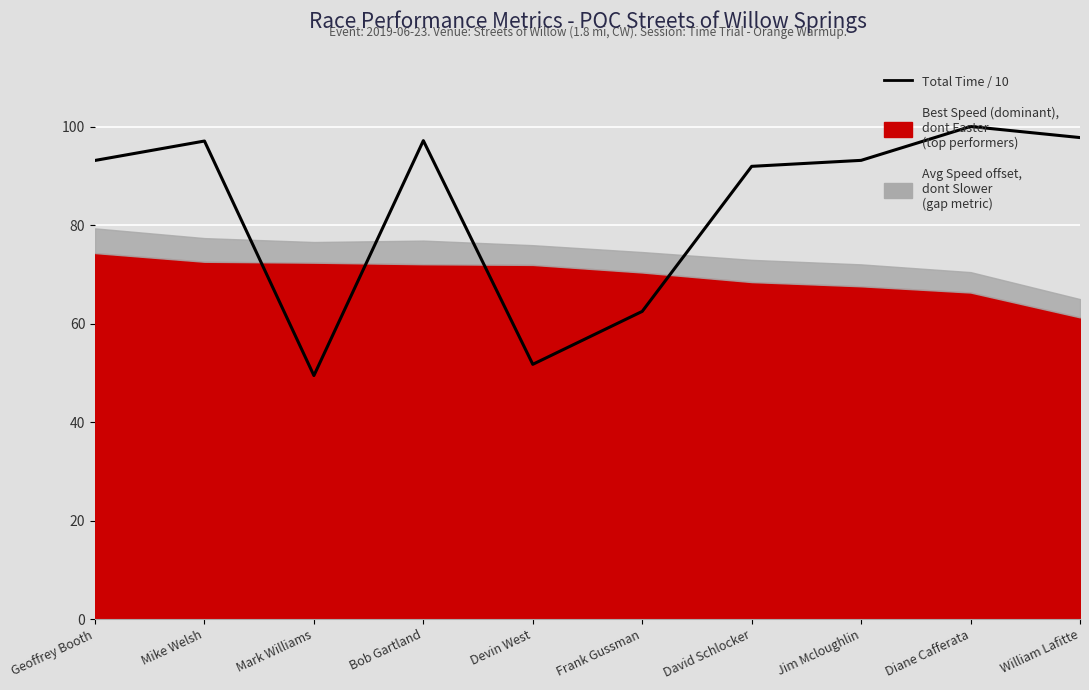

Reading right to left, list all the values displayed in this chart.

97.8	100.0	93.2	92.0	62.5	51.7	97.2	49.5	97.1	93.2